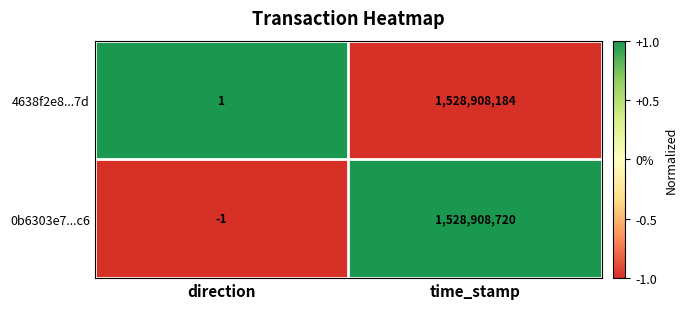

At which label is 4638f2e8...7d closest to 764454092?

direction